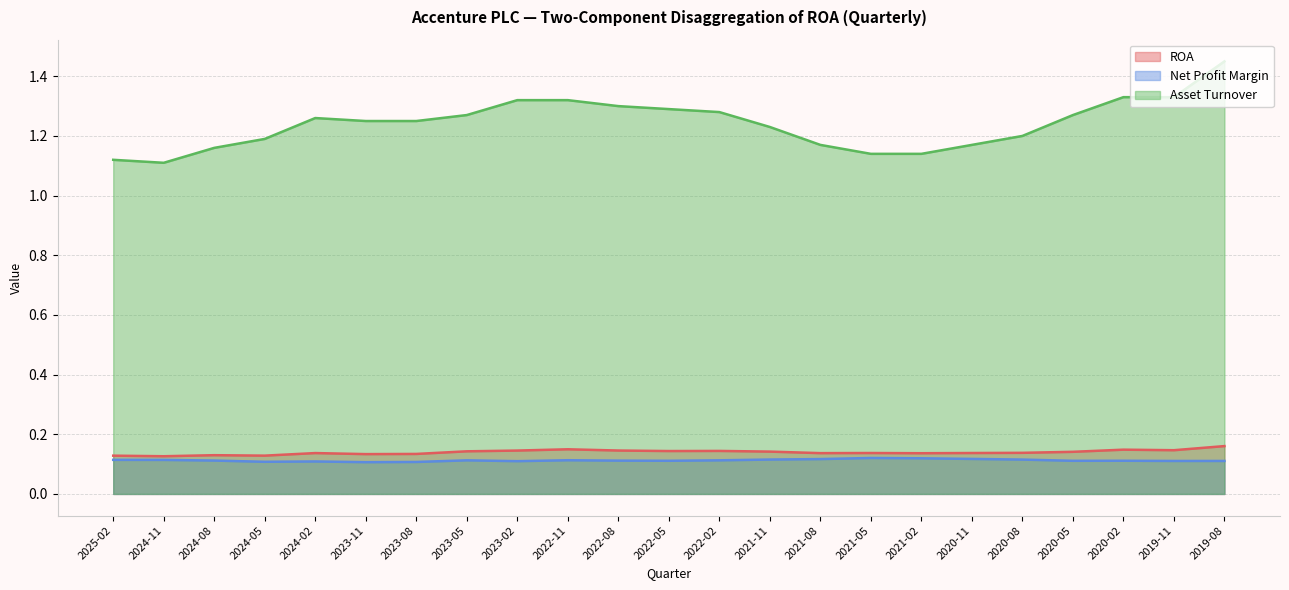

Rank the series at 2024-05 from lowest to highest value.

Net Profit Margin, ROA, Asset Turnover